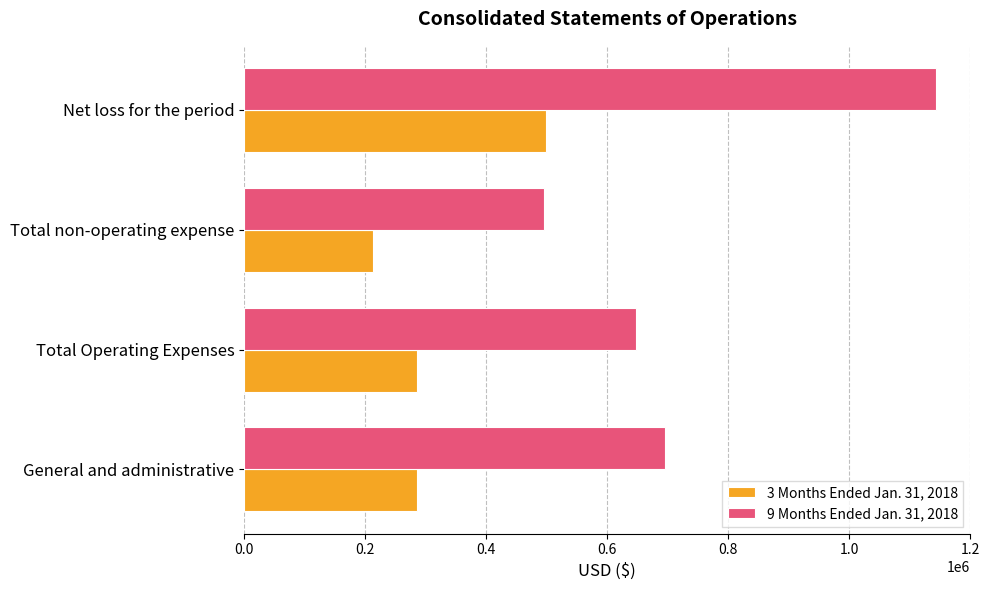

Is the value of 9 Months Ended Jan. 31, 2018 at General and administrative greater than the value of 3 Months Ended Jan. 31, 2018 at Total non-operating expense?

Yes